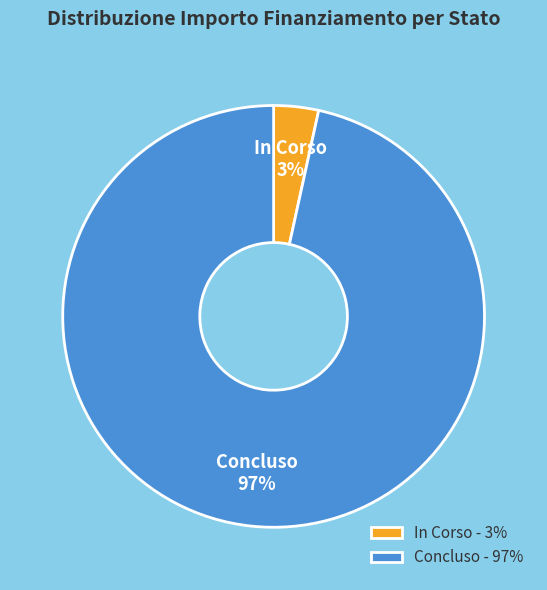

Is it true that In Corso is 3% of the pie?

True